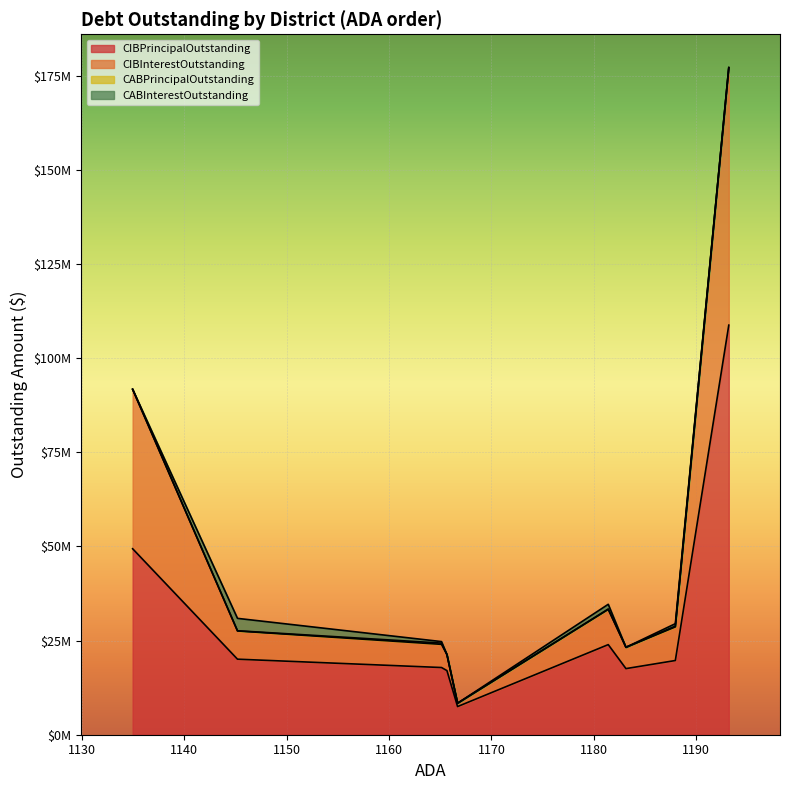

What is the average value of the CABInterestOutstanding series?

620398.3